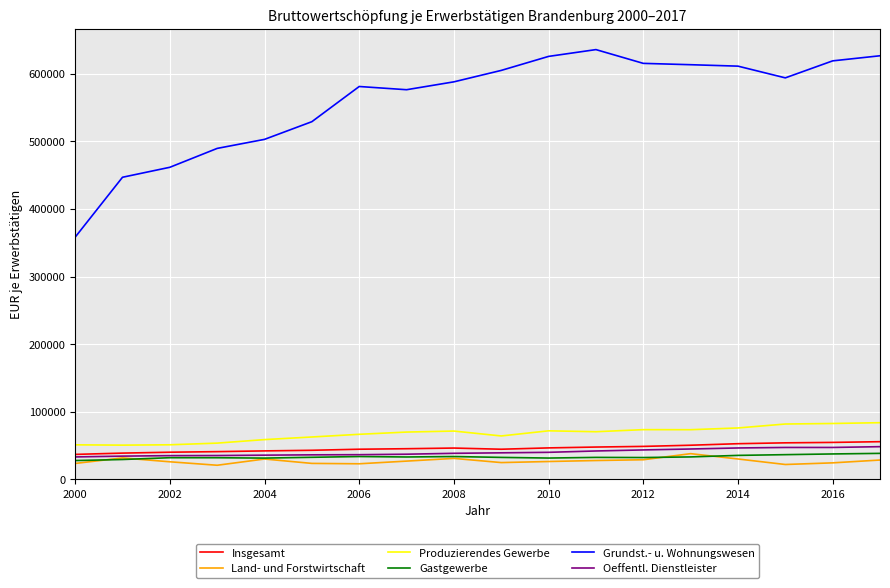

What is the greatest value displayed?

635481